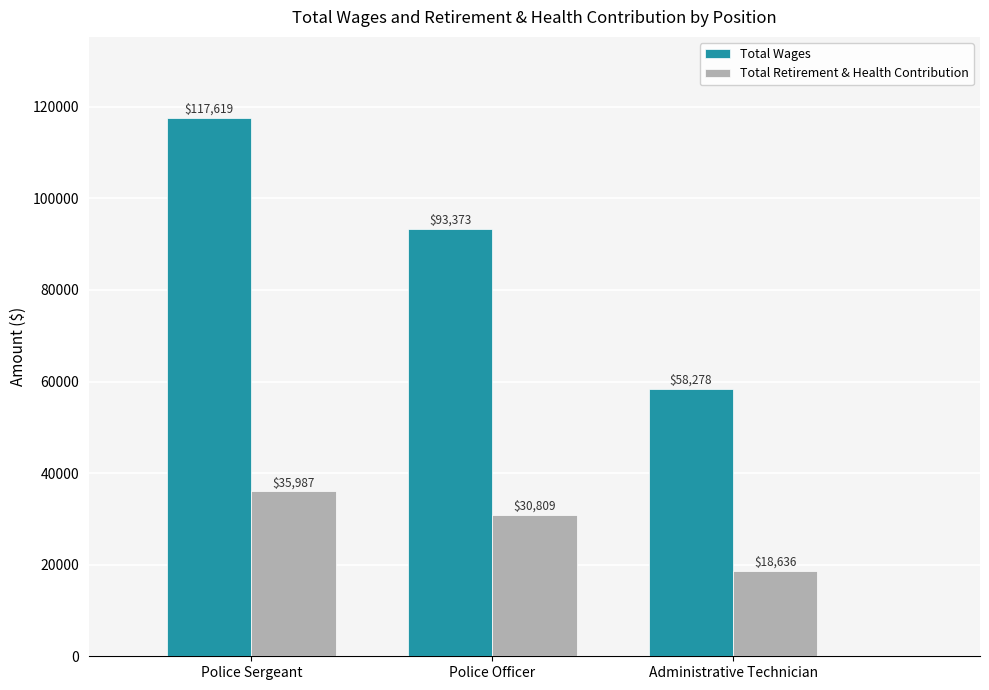

Reading left to right, transcribe all the data shown in this chart.

Total Wages: 117619	93373	58278
Total Retirement & Health Contribution: 35987	30809	18636